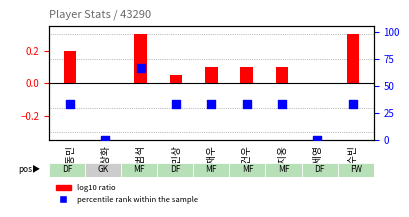

At which category is the sum across all series the highest?

조범석